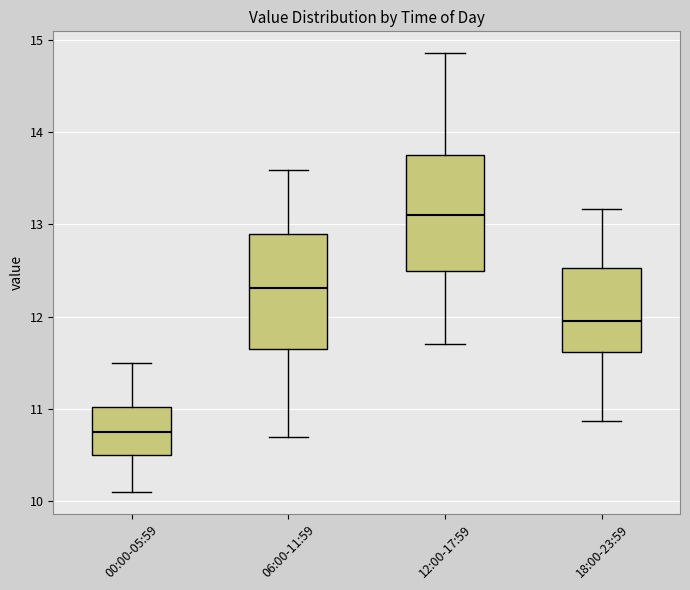

Which box's median line is the highest?

12:00-17:59